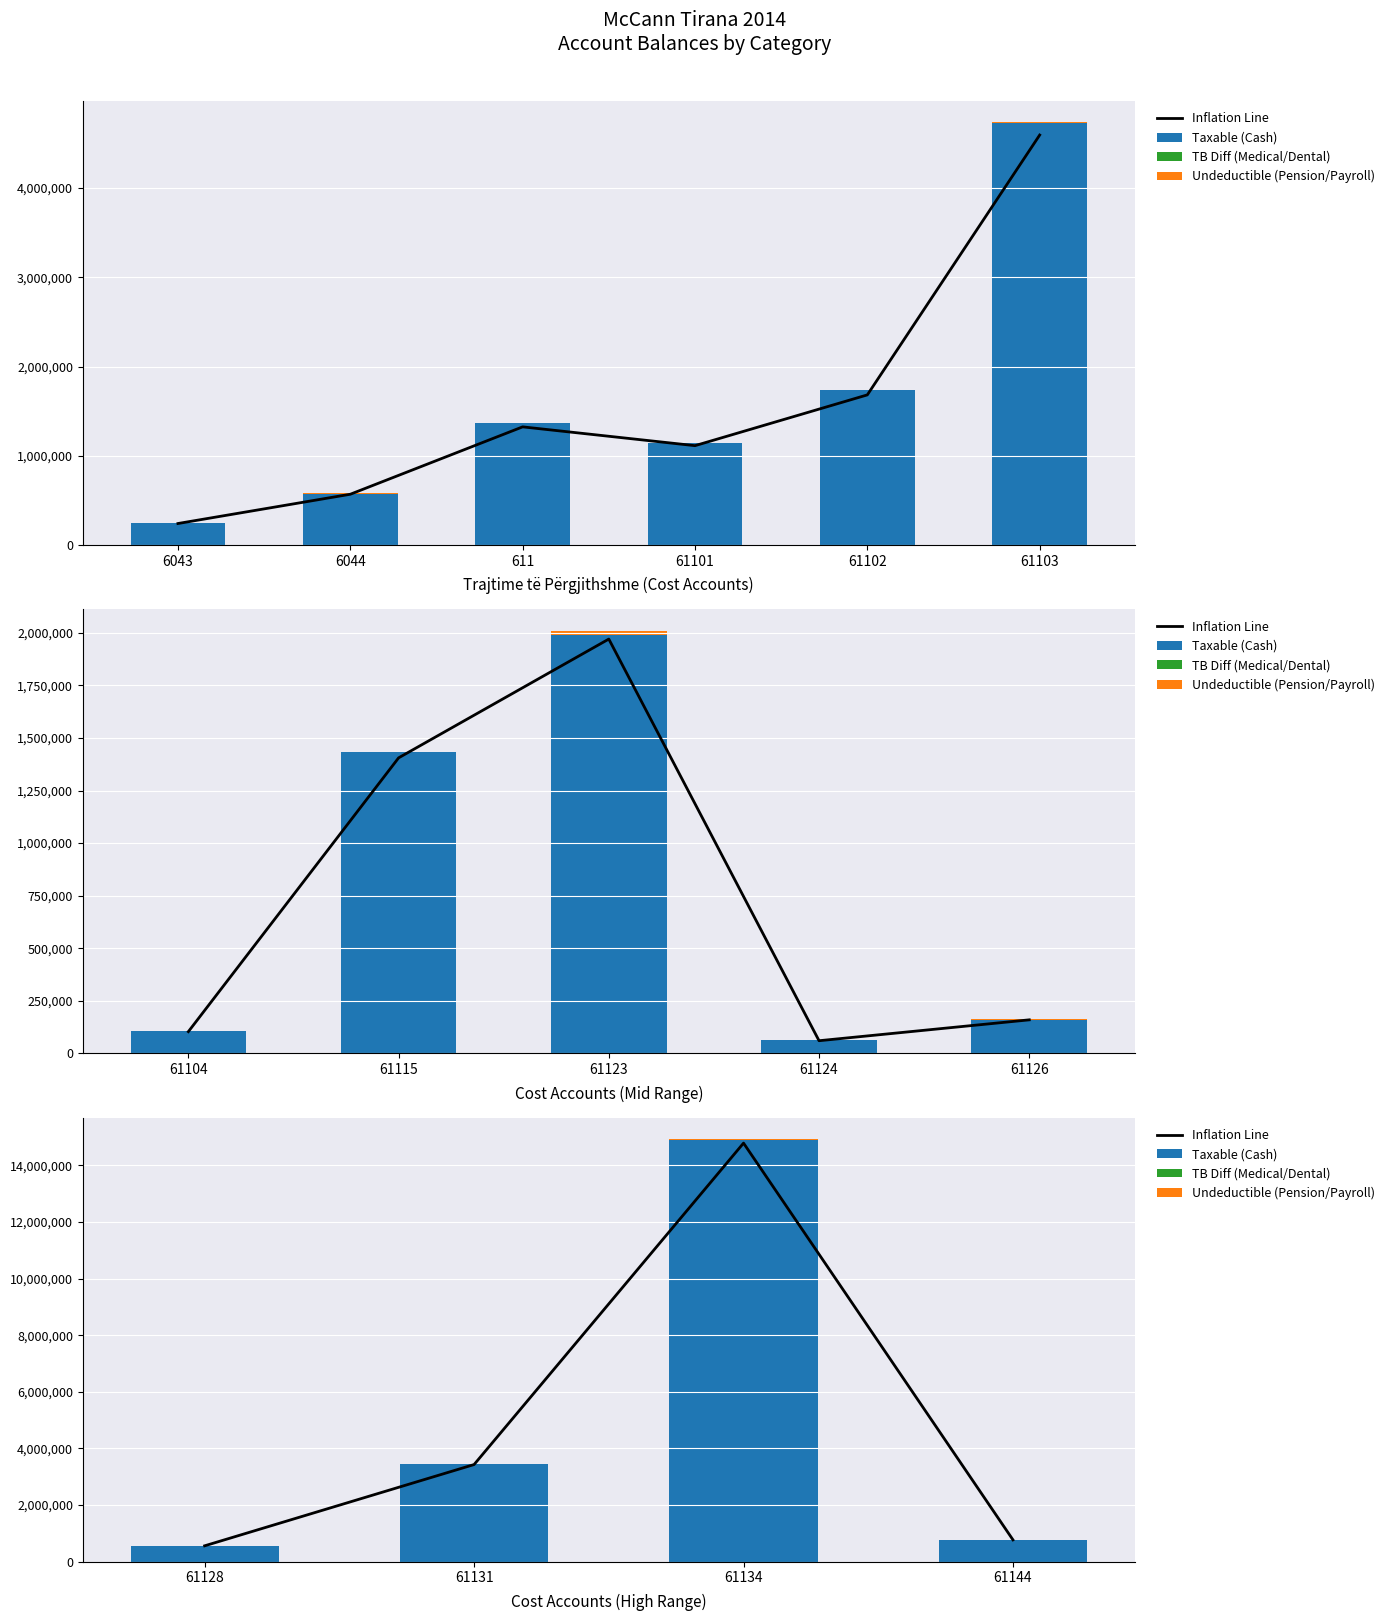

What are all the series names shown in the legend?

Inflation Line, Taxable (Cash), TB Diff (Medical/Dental), Undeductible (Pension/Payroll)